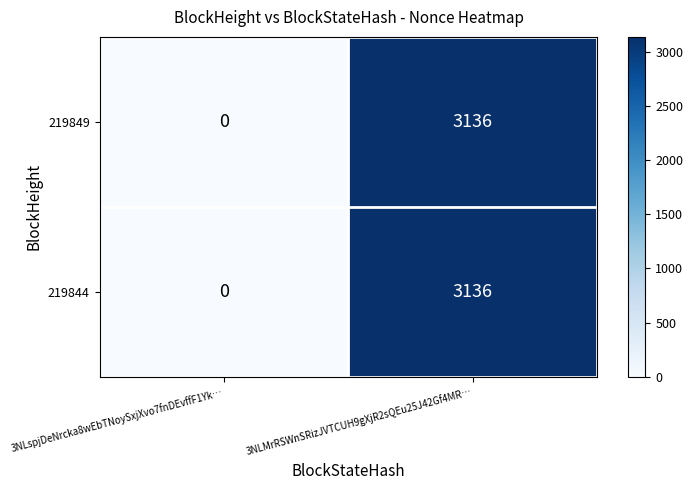

Reading left to right, list all the values displayed in this chart.

219849: 0	3136
219844: 0	3136